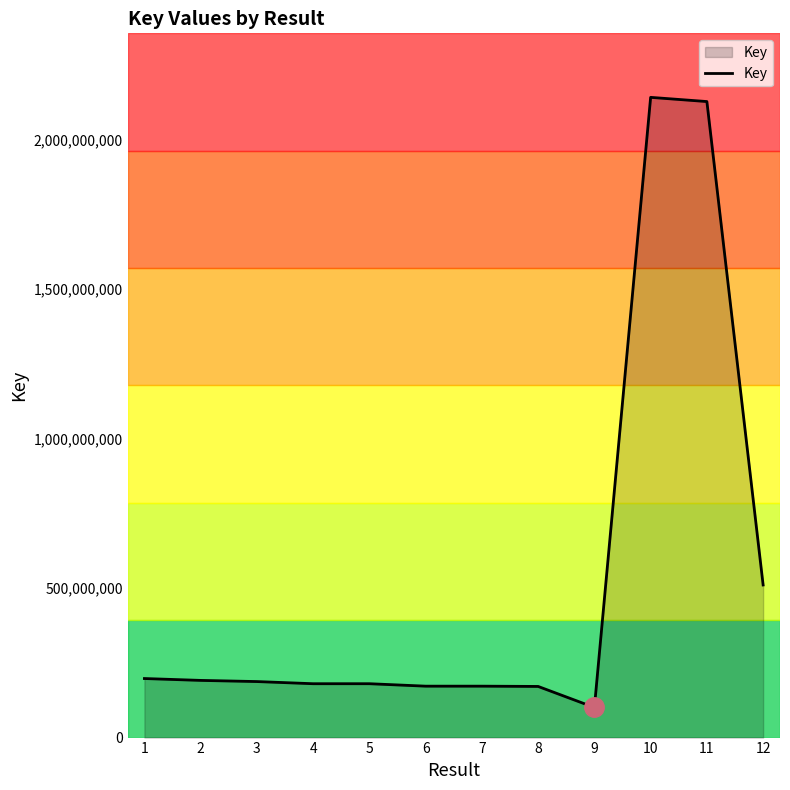

What value does the data have at 3?

187444737